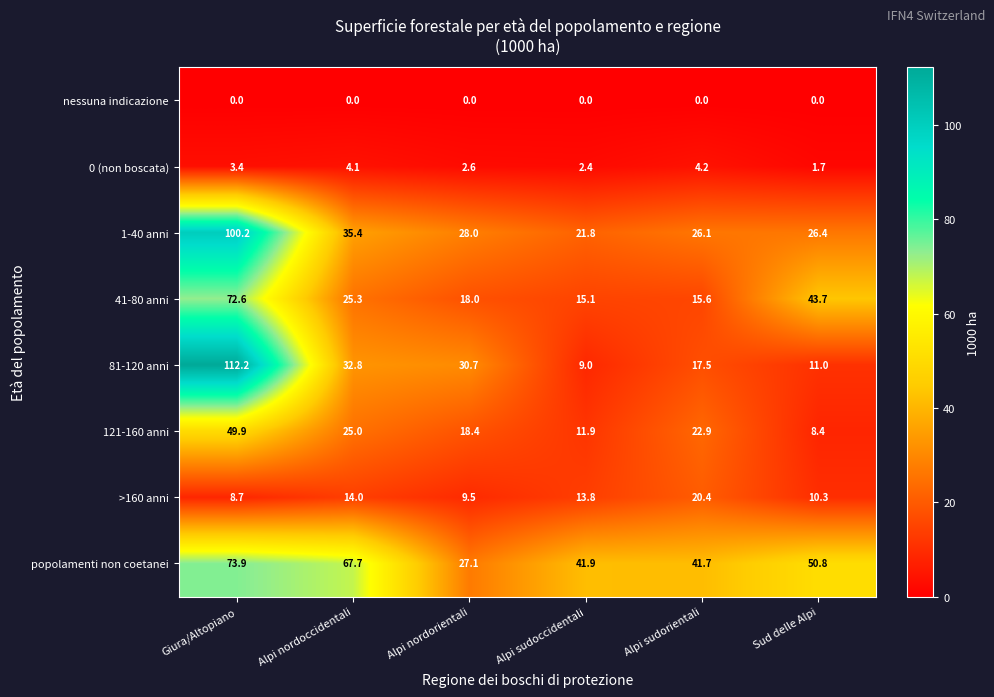

Which series changed the most between Alpi sudoccidentali and Alpi sudorientali?

121-160 anni